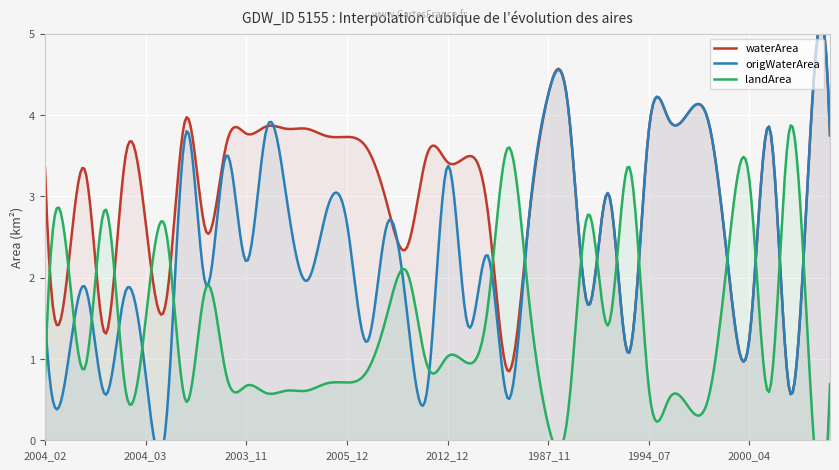

Which series has the largest total across all categories?

waterArea